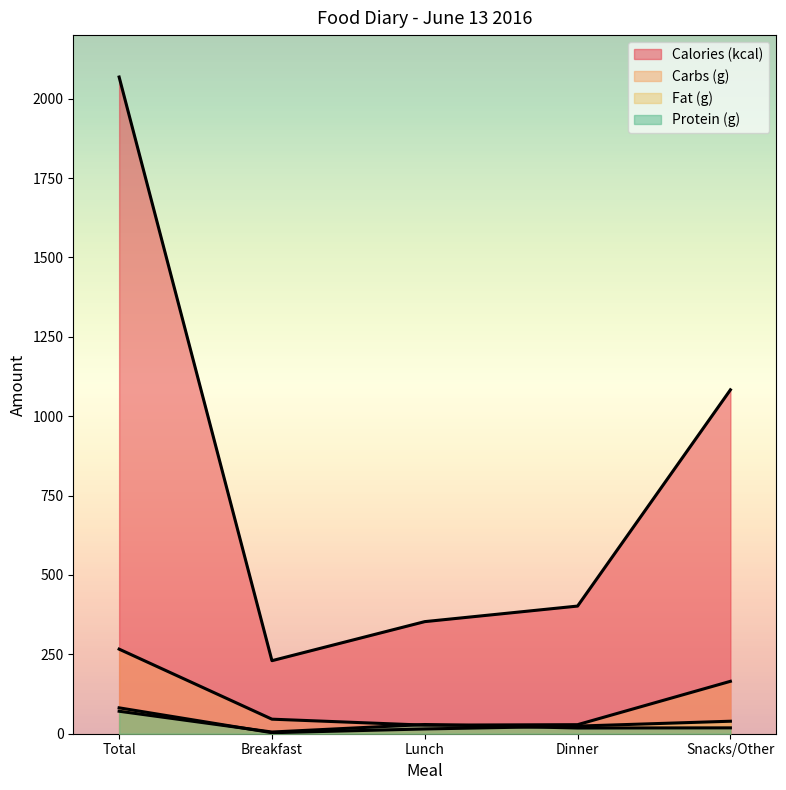

Between Total and Dinner, which is larger?

Total